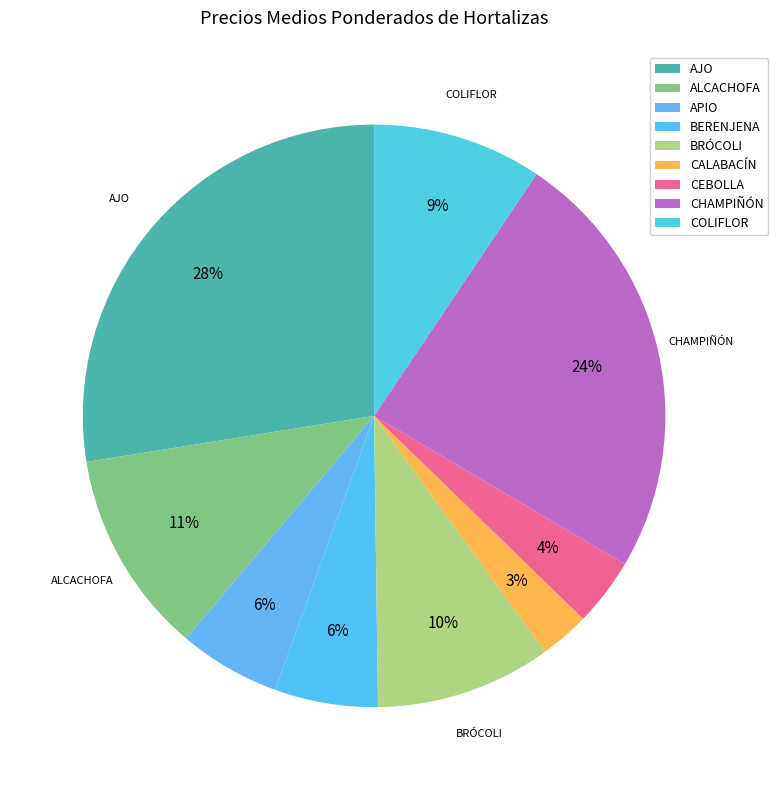

To the nearest percent, what percentage of the pie is CEBOLLA?

4%